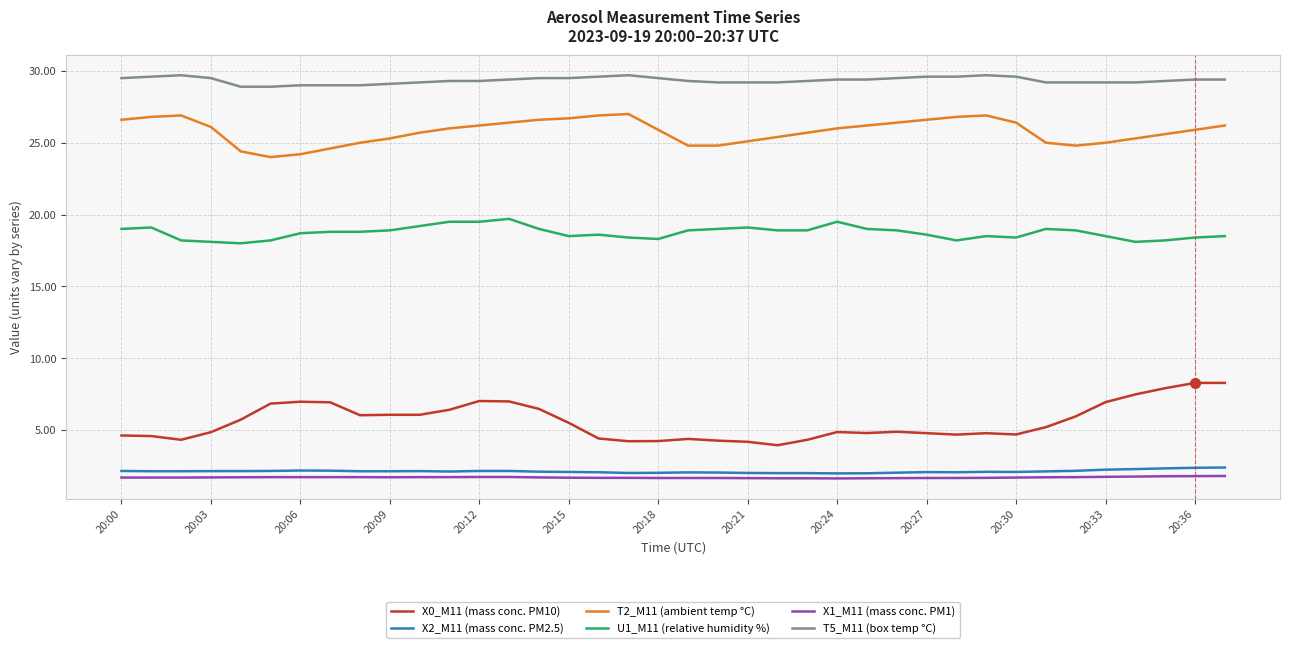

True or false: X0_M11 (mass conc. PM10) and X2_M11 (mass conc. PM2.5) cross at least once.

False